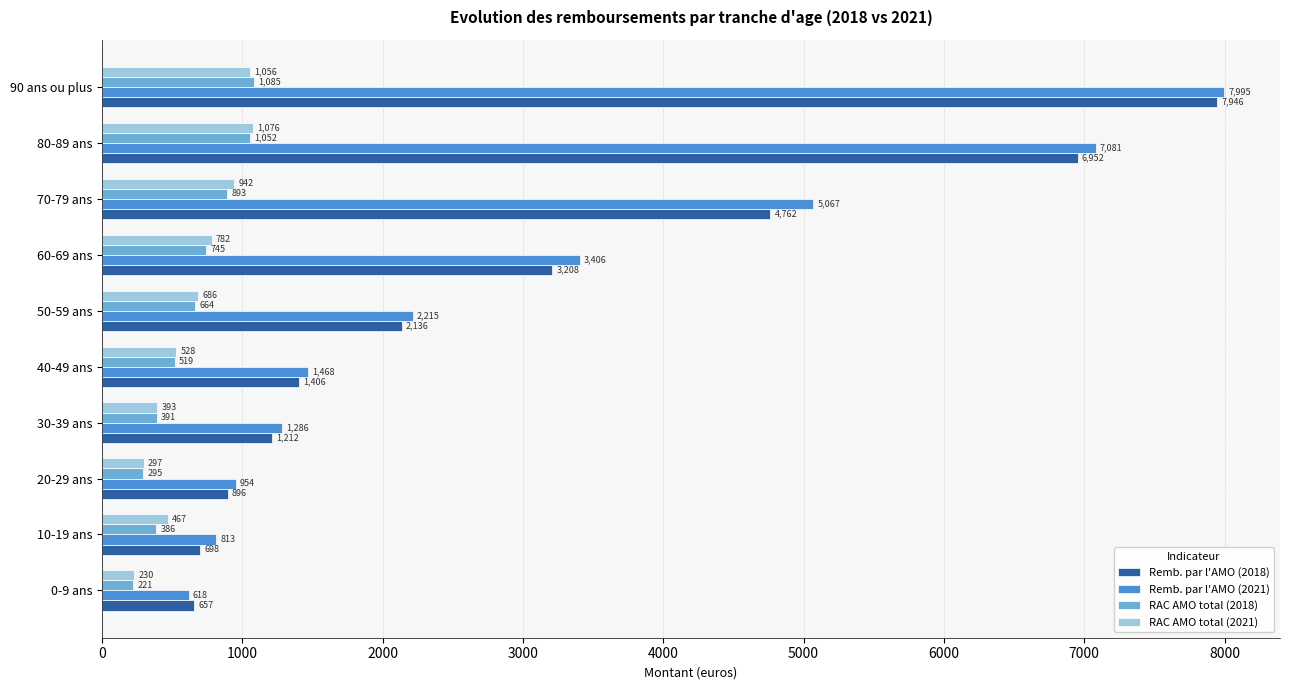

What is the average value of the RAC AMO total (2021) series?

645.7